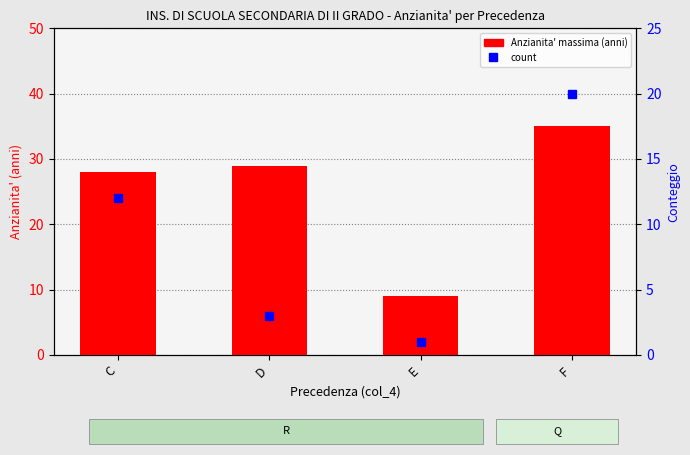

True or false: count has a value of 5 at D.

False